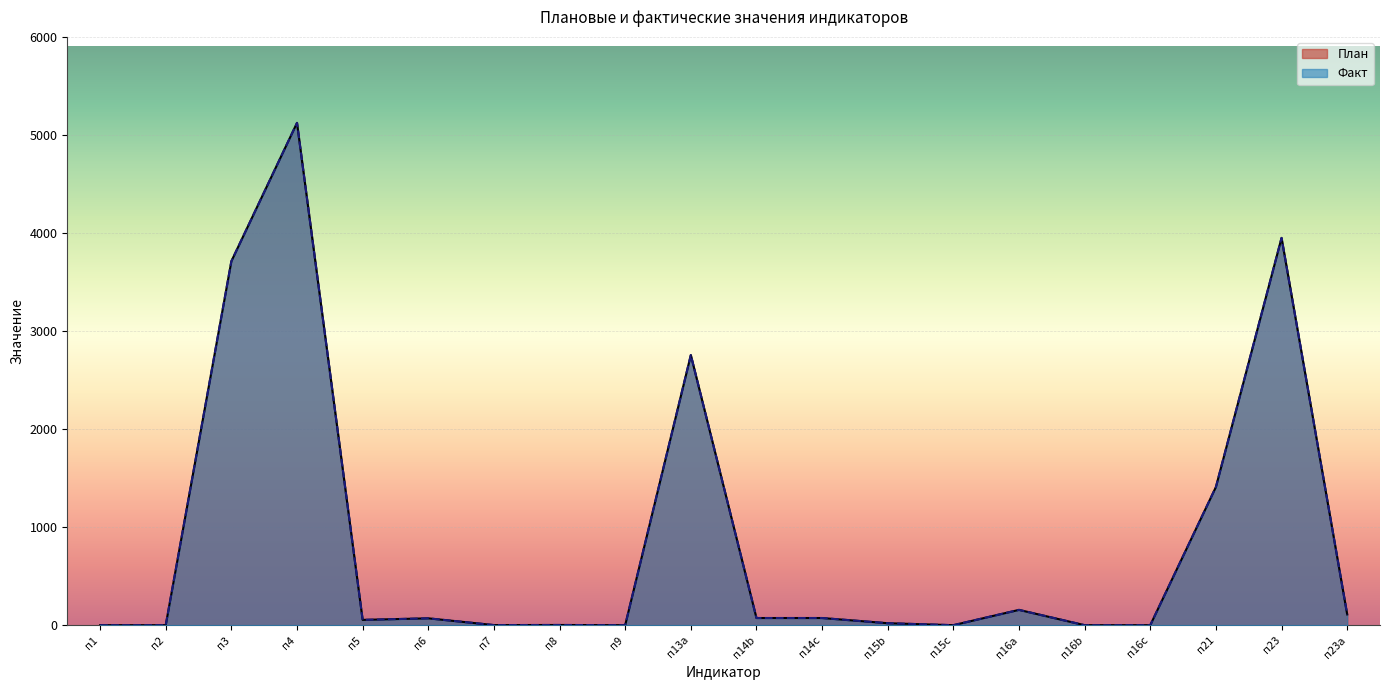

What are all the series names shown in the legend?

План, Факт